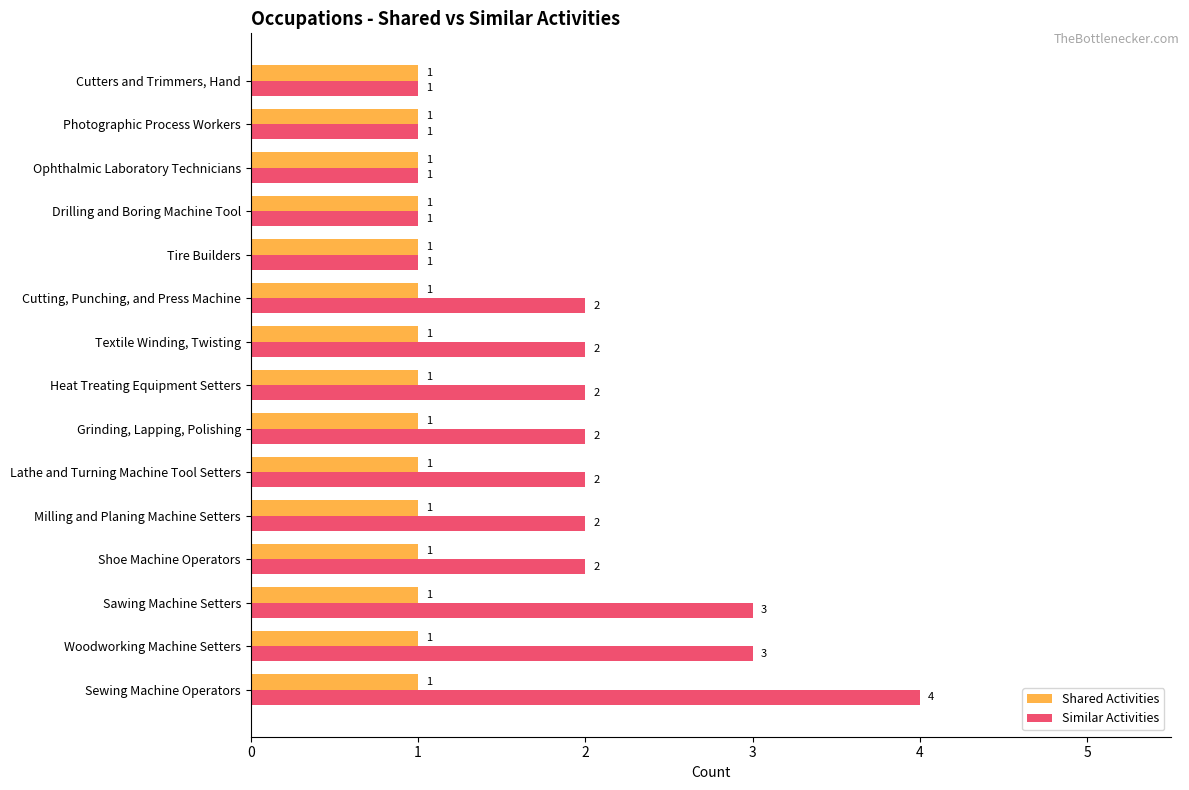

True or false: Similar Activities has a value of 0 at Tire Builders.

False